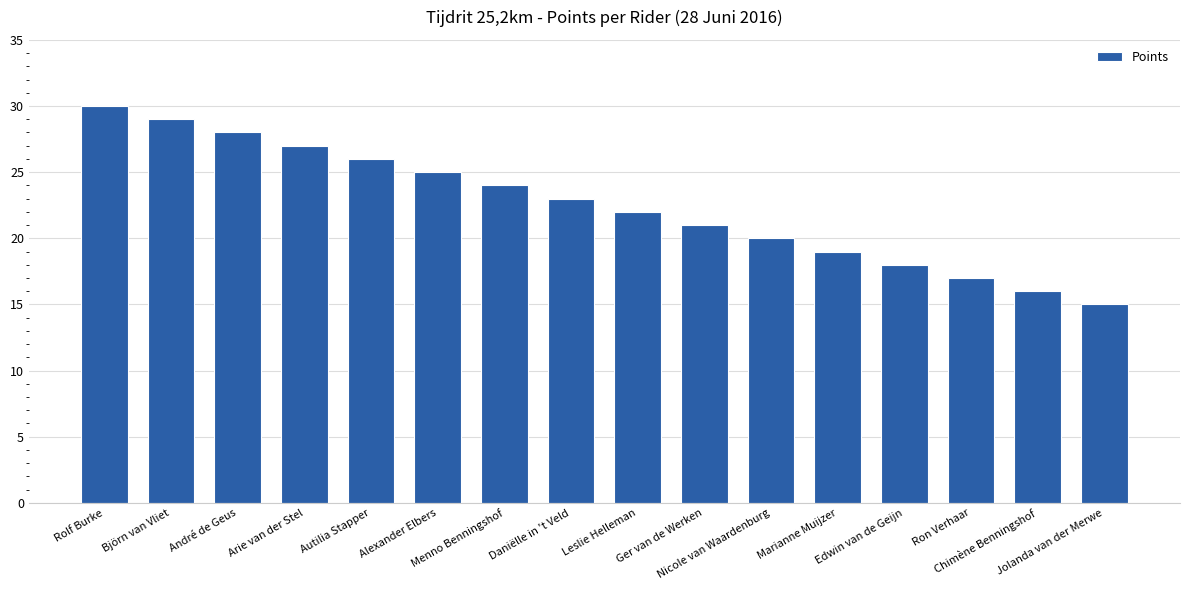

How many bars are there in total?

16